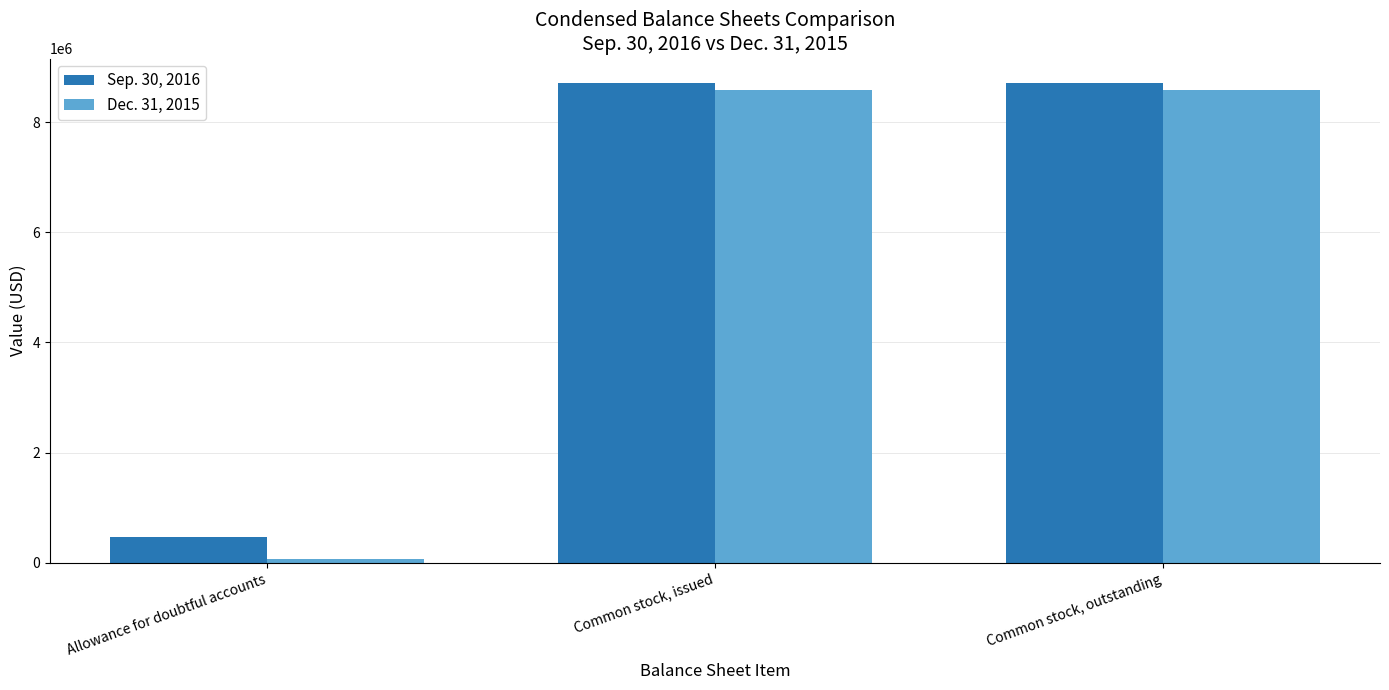

What is the label of the 3rd bar from the right?

Allowance for doubtful accounts